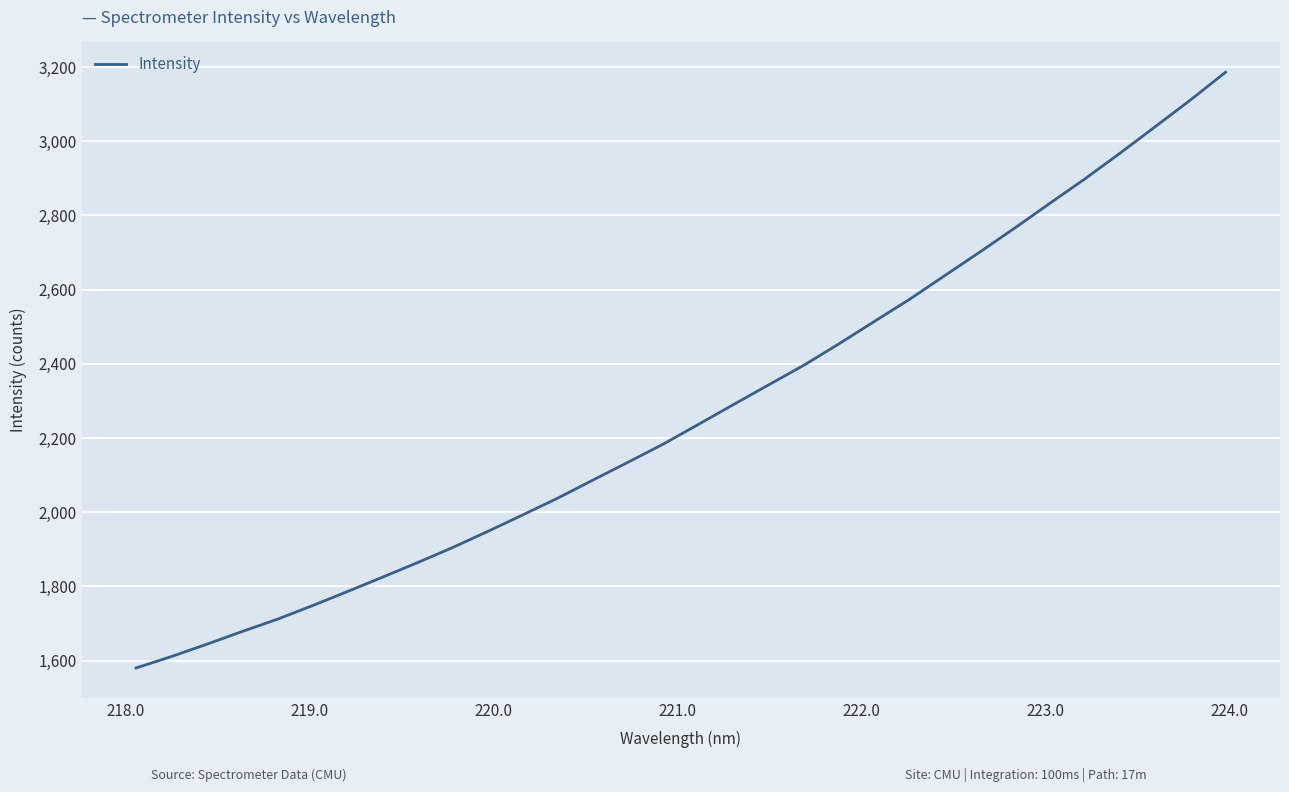

What is the greatest value displayed?

3186.2